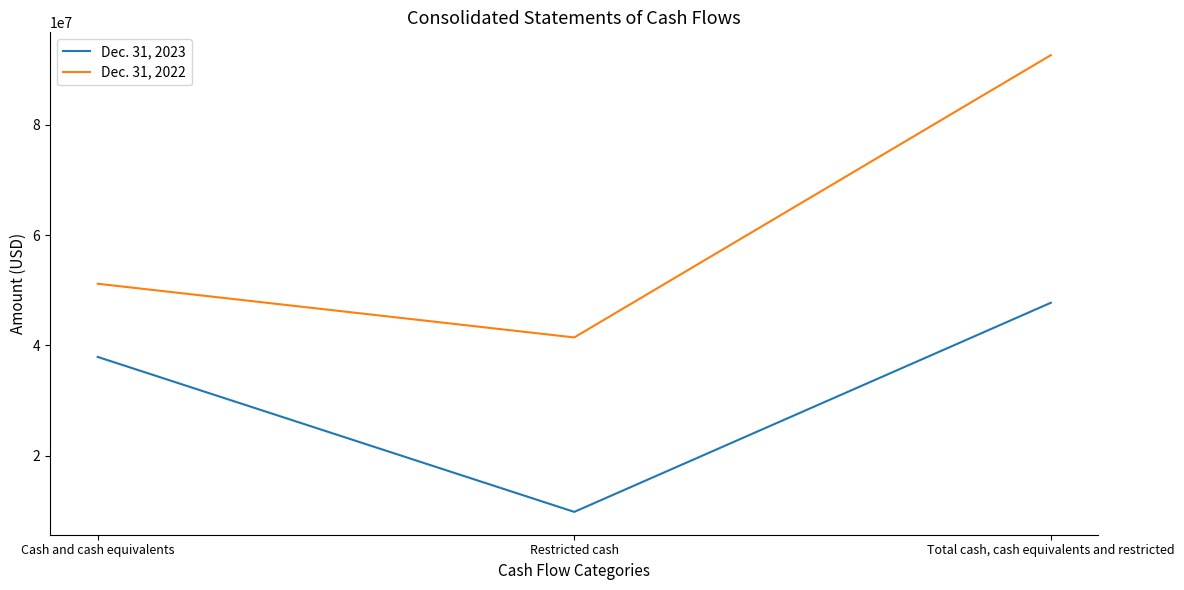

At which category does the chart reach its peak across all series?

Total cash, cash equivalents and restricted